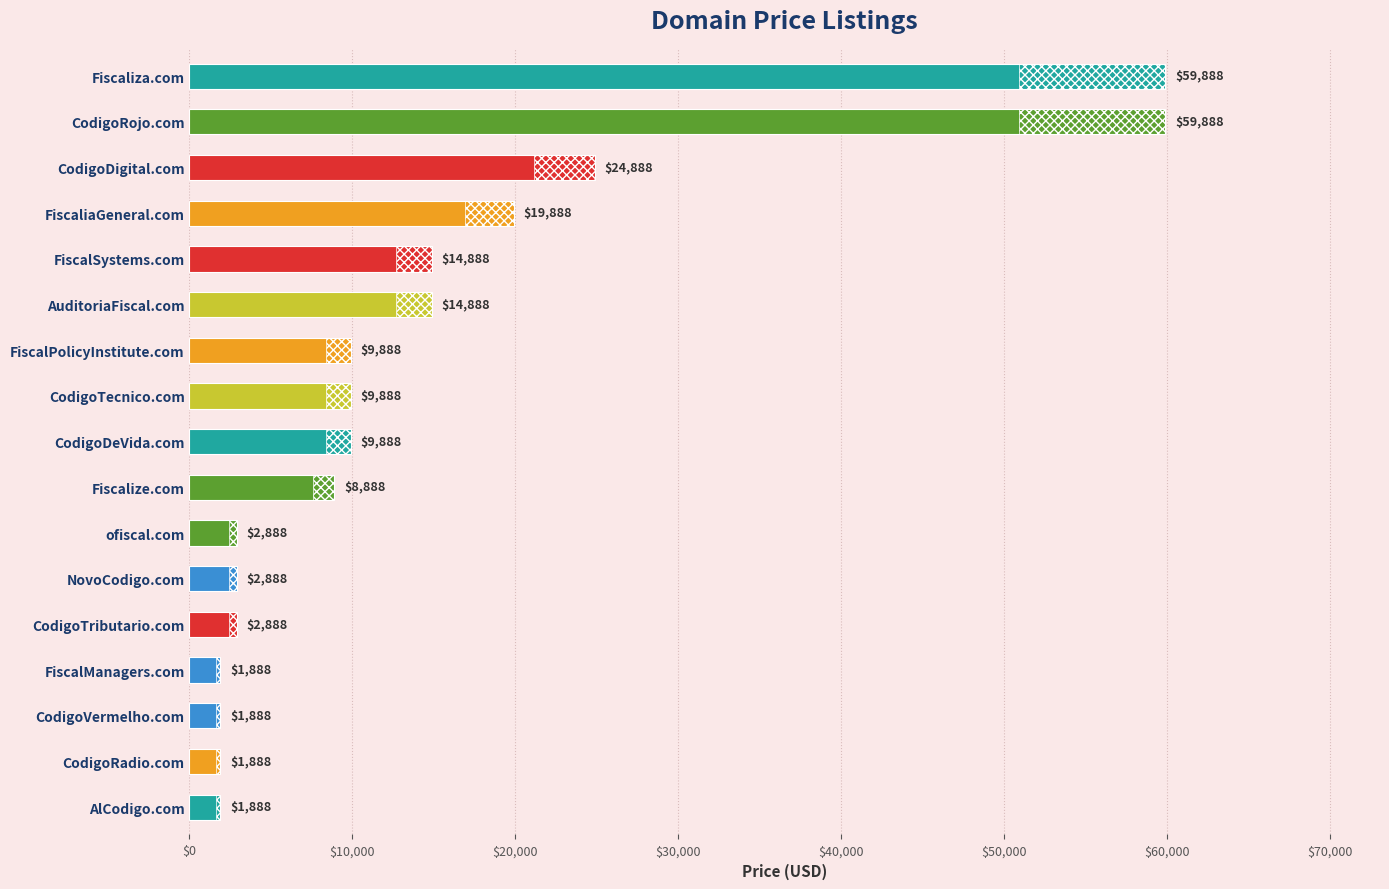

The chart shows a value of 1888 at AlCodigo.com. True or false?

True